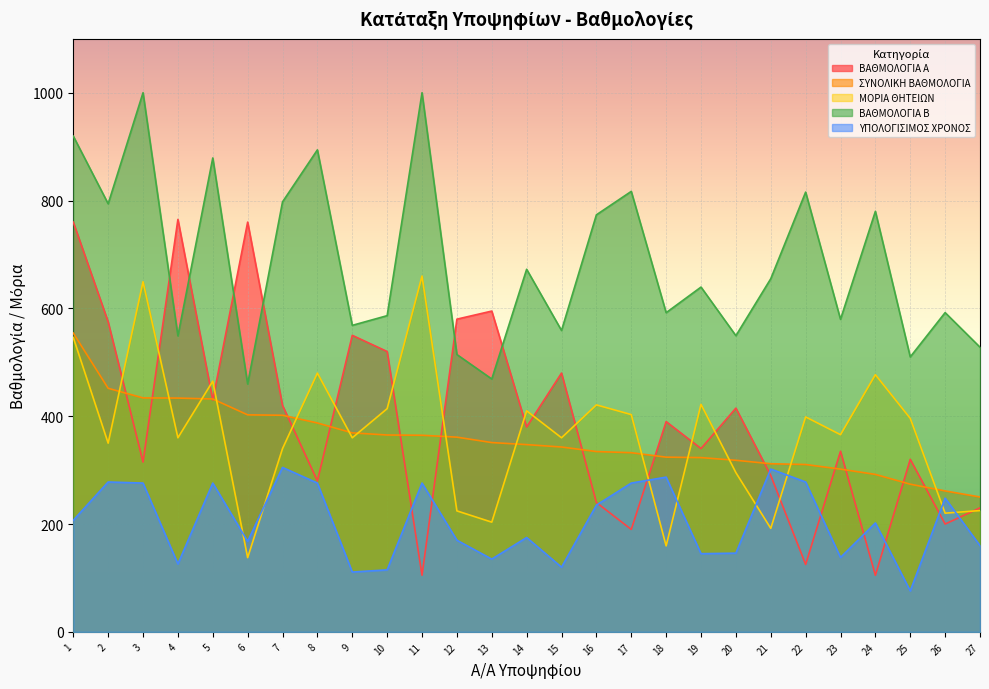

Reading right to left, extract all data points from this chart.

ΒΑΘΜΟΛΟΓΙΑ Α: 230.0	200.0	320.0	105.0	335.0	125.0	290.0	415.0	340.0	390.0	190.0	240.0	480.0	380.0	595.0	580.0	105.0	520.0	550.0	280.0	420.0	760.0	430.0	765.0	315.0	575.0	760.0
ΣΥΝΟΛΙΚΗ ΒΑΘΜΟΛΟΓΙΑ: 250.1	261.4	273.9	292.1	301.9	310.4	311.9	318.2	323.2	324.1	332.3	334.5	342.9	347.3	351.1	361.2	364.6	365.1	369.1	387.4	401.8	402.5	432.0	433.6	433.9	451.8	554.2
ΜΟΡΙΑ ΘΗΤΕΙΩΝ: 225.0	220.2	396.0	477.0	365.7	398.6	192.0	295.4	422.0	159.5	403.0	421.0	360.0	410.0	203.5	224.4	660.0	414.0	360.0	480.0	340.0	137.7	465.0	360.0	649.5	350.0	546.0
ΒΑΘΜΟΛΟΓΙΑ Β: 528.0	592.1	510.0	780.0	579.7	815.6	655.0	549.4	639.5	592.0	817.0	773.5	559.0	672.5	469.0	514.4	1000.0	586.5	568.5	894.0	797.5	459.7	879.0	549.0	1000.0	794.0	919.5
ΥΠΟΛΟΓΙΣΙΜΟΣ ΧΡΟΝΟΣ: 160.0	248.0	76.0	202.0	138.0	278.0	302.0	146.0	145.0	287.0	276.0	235.0	120.0	175.0	135.0	170.0	276.0	115.0	111.0	276.0	305.0	168.0	276.0	126.0	276.0	278.0	207.0